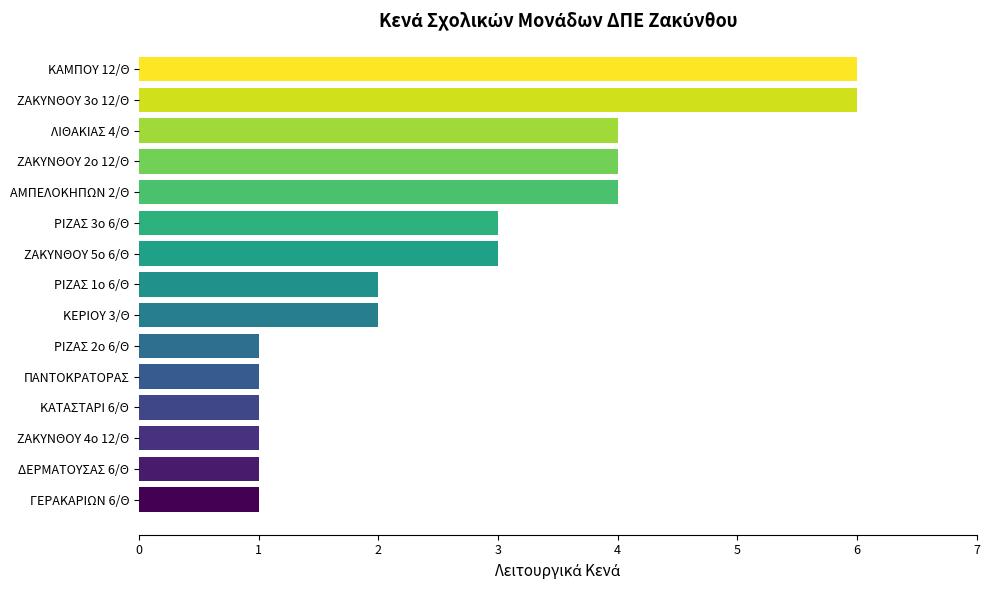

Count the number of categories in the chart.

15